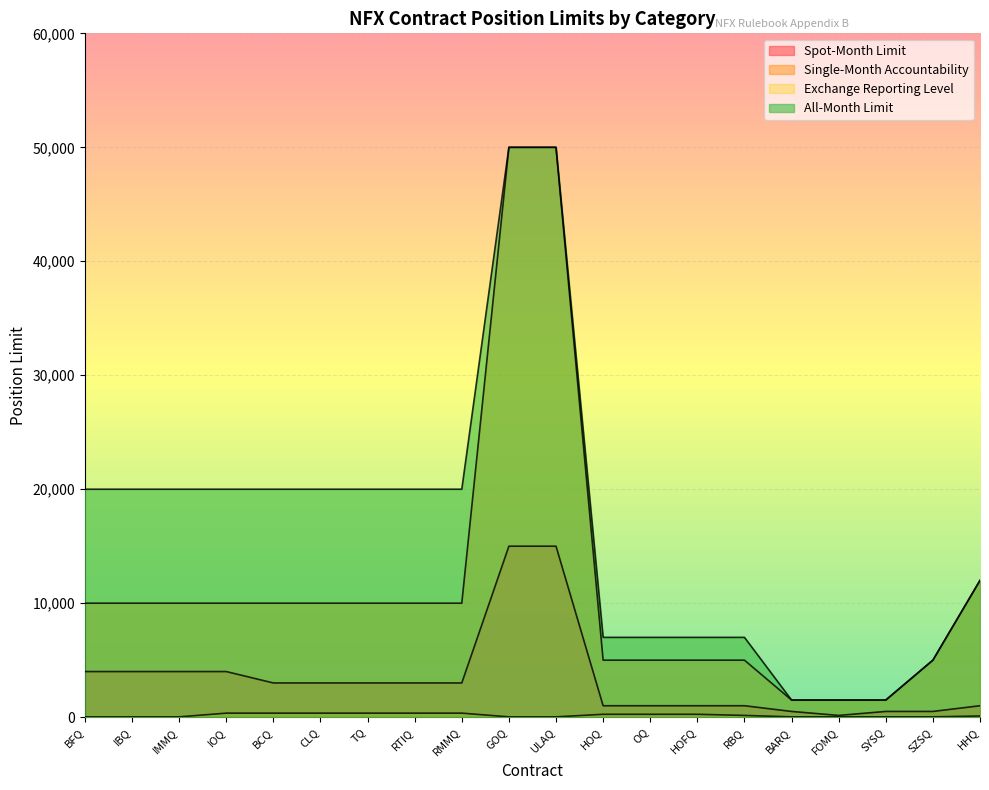

At how many categories does at least one series exceed 11872?

12